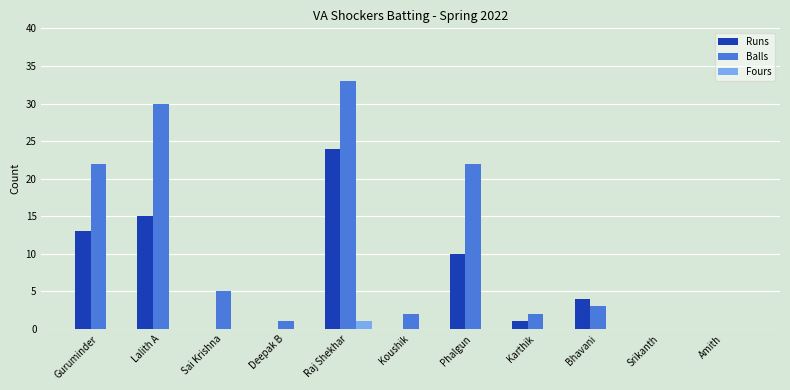

At which category is the sum across all series the highest?

Raj Shekhar